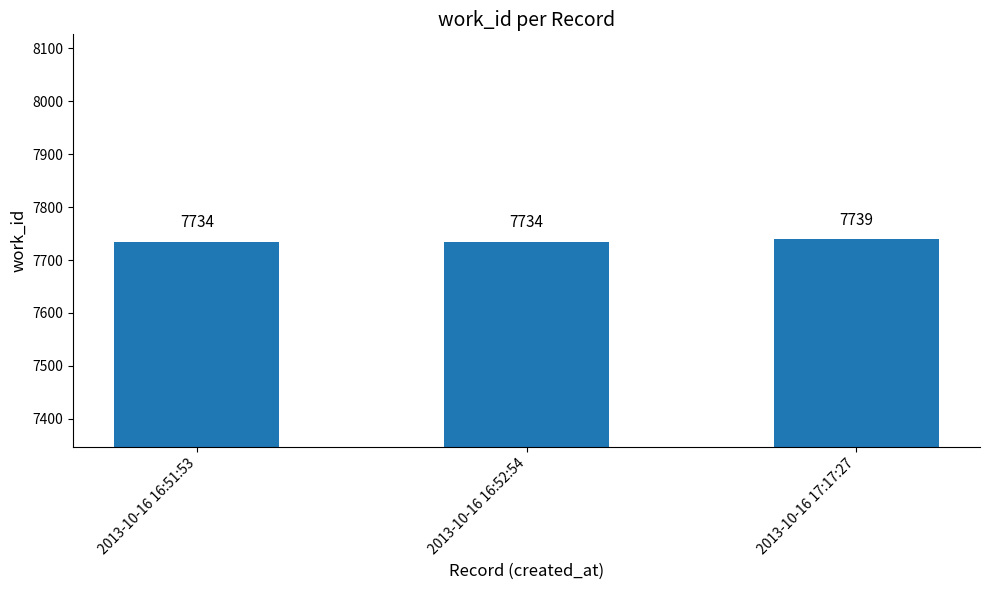

Reading right to left, list all the values displayed in this chart.

2013-10-16 17:17:27=7739	2013-10-16 16:52:54=7734	2013-10-16 16:51:53=7734